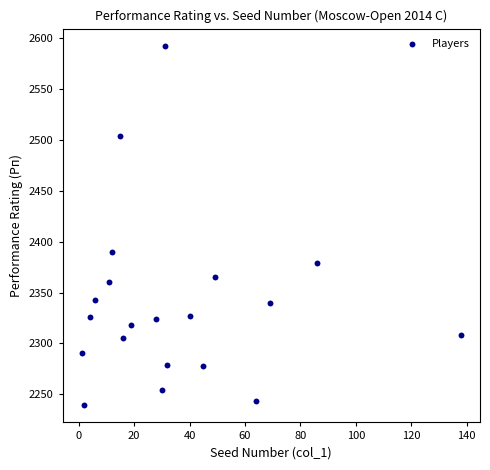

What Y value in the scatter plot is closest to 2416?

2390